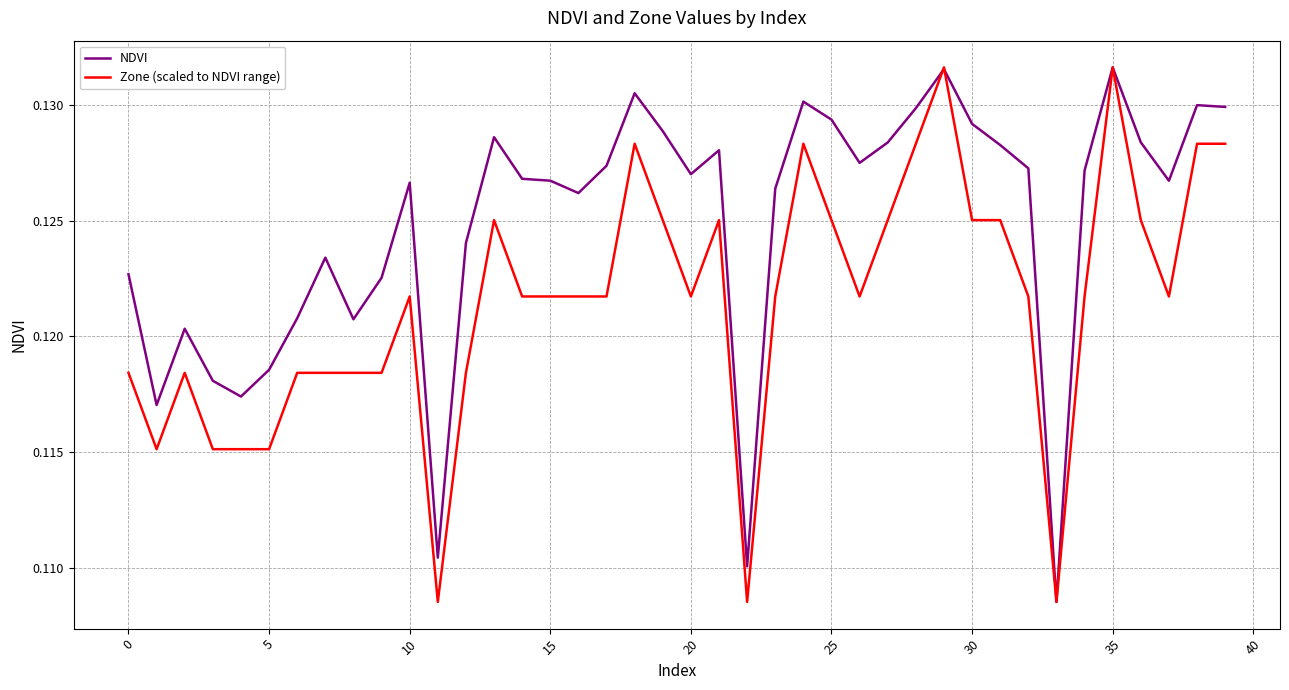

Rank the series by their average value, from lowest to highest.

Zone (scaled to NDVI range), NDVI